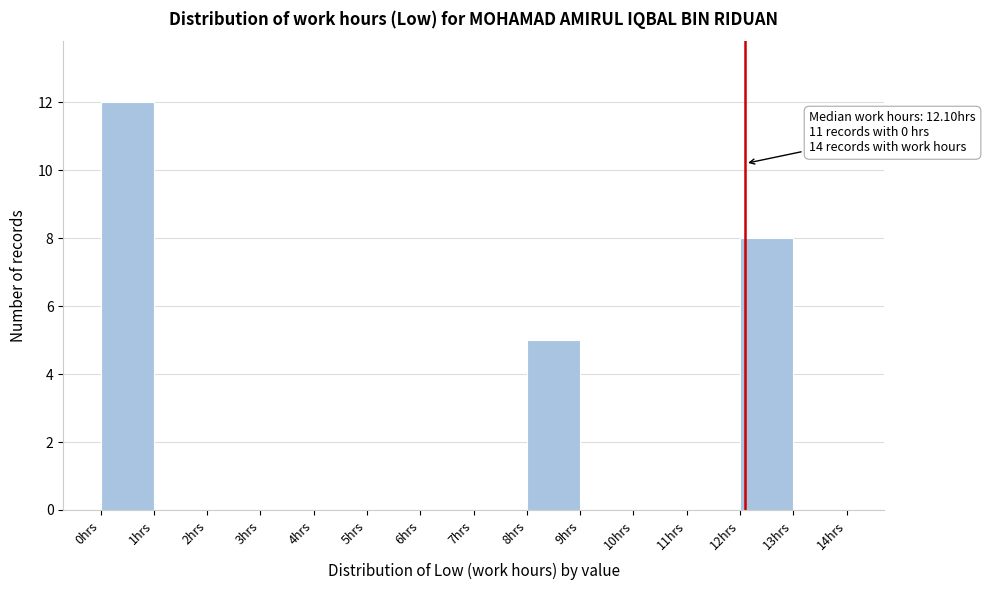

Which range on the x-axis has the tallest bar?

0 to 1